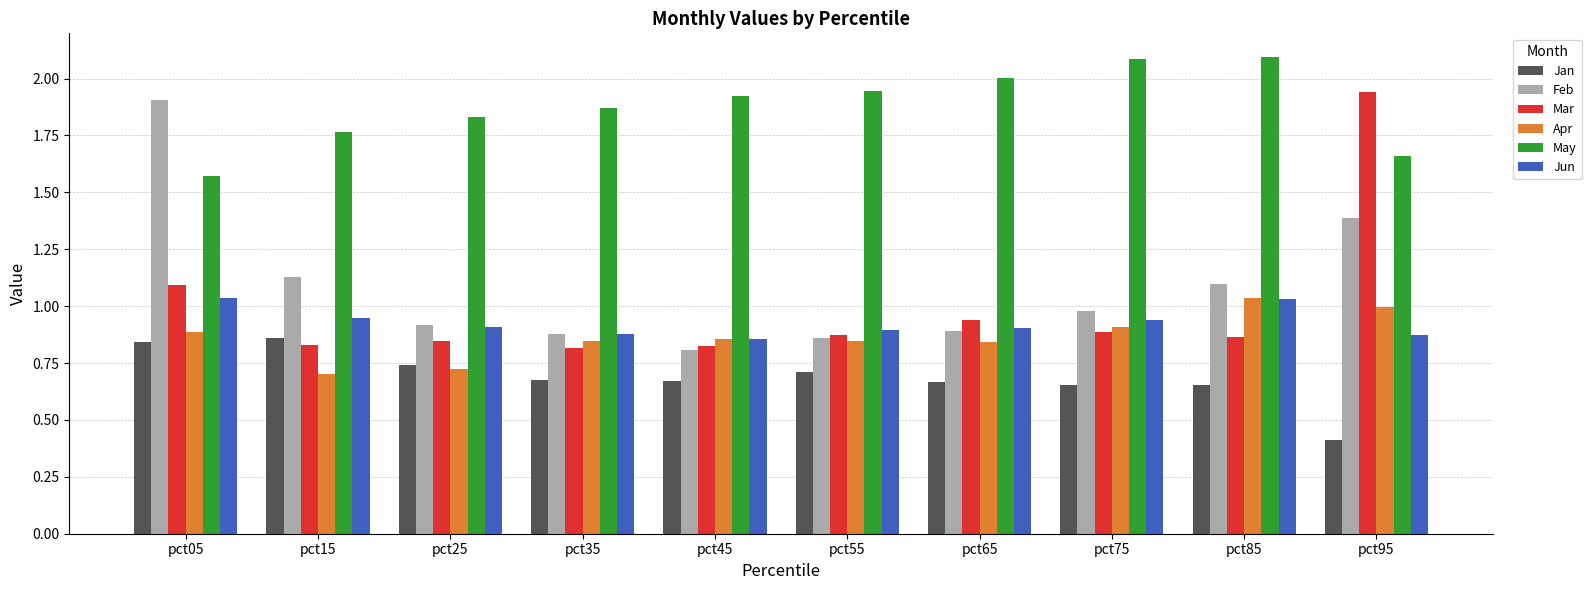

Between pct55 and pct75, which series saw the biggest shift?

May